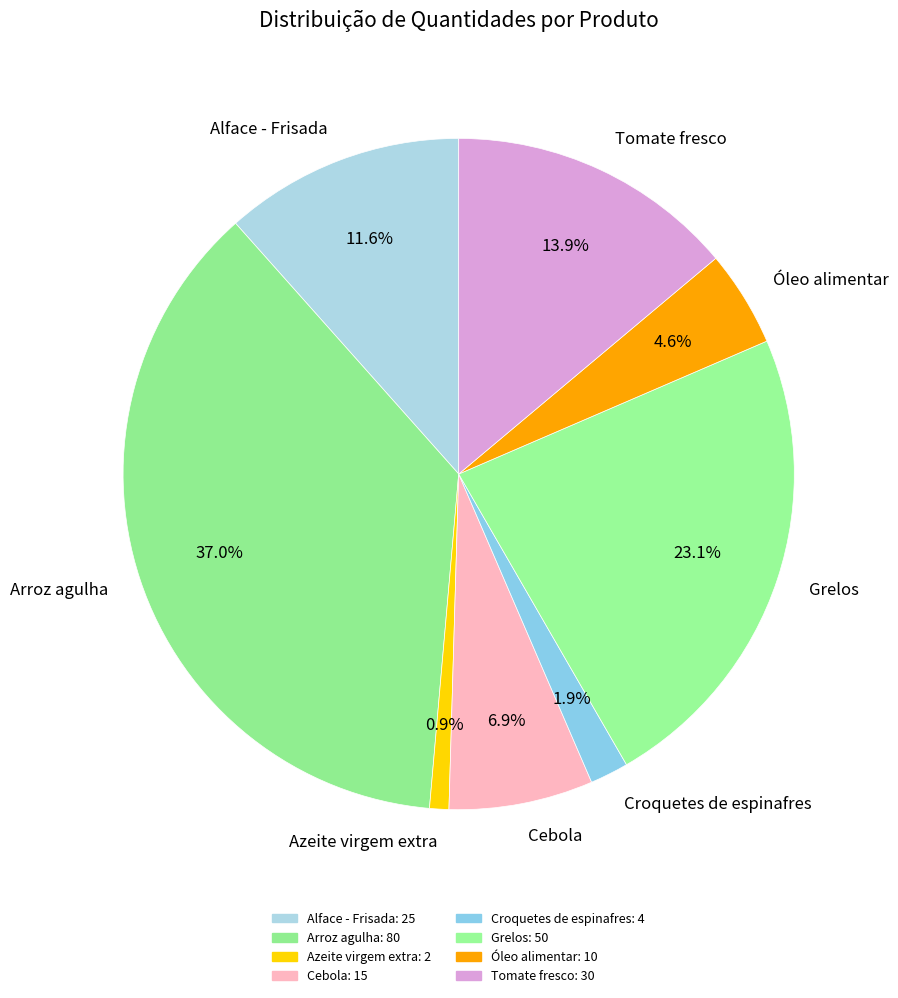

To the nearest percent, what portion does Cebola represent?

7%